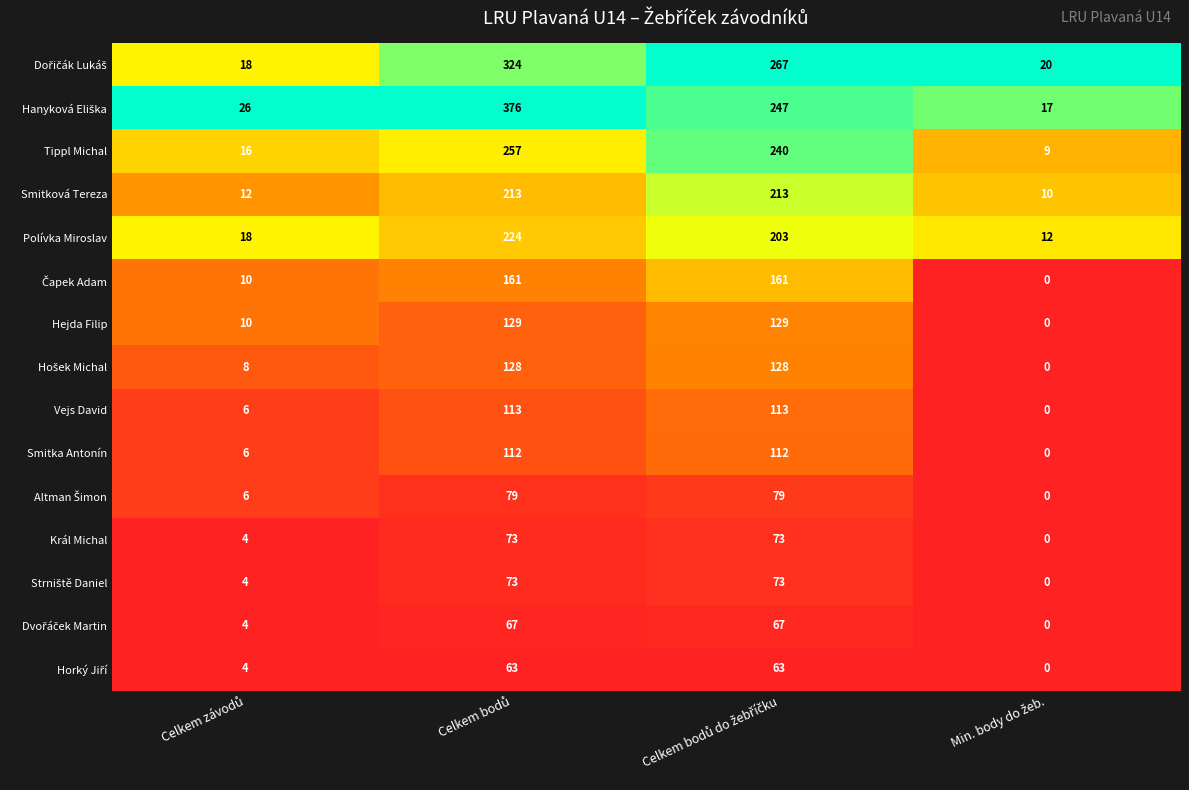

What is the difference between the maximum and second lowest values in the Smitka Antonín series?

106